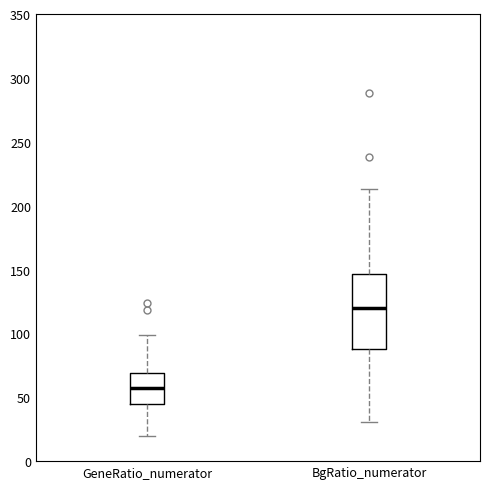

Where is the lower edge of the box for BgRatio_numerator on the y-axis? The values are not printed on the chart, so give them approximately, as read against the axis.

90